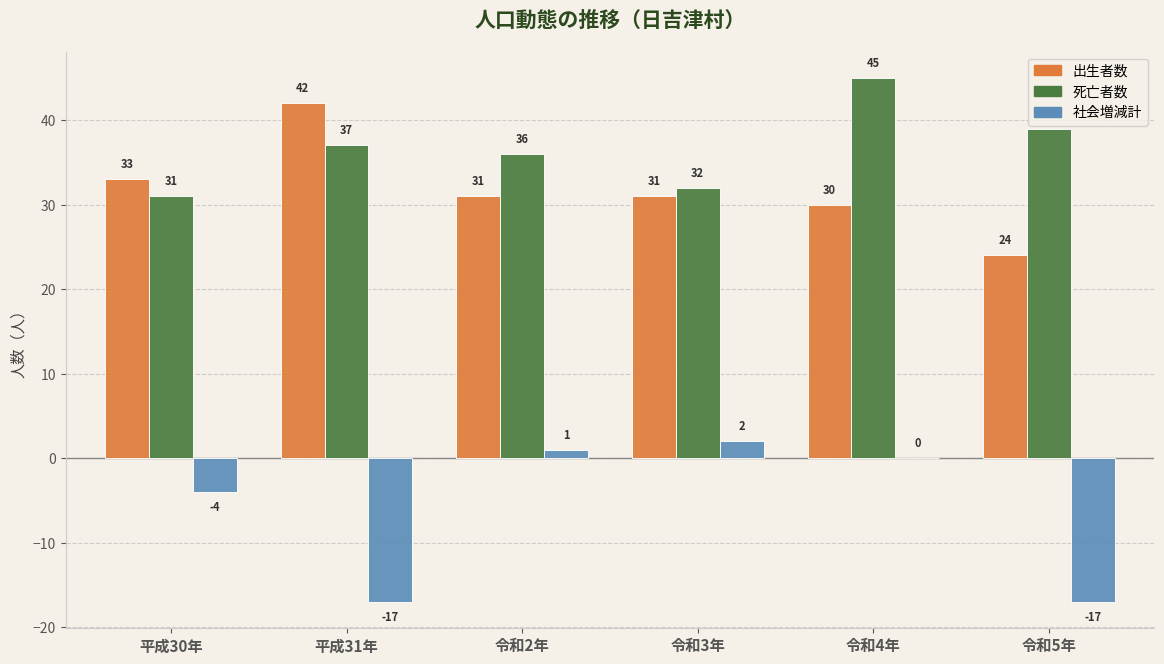

Which series has the largest total across all categories?

死亡者数